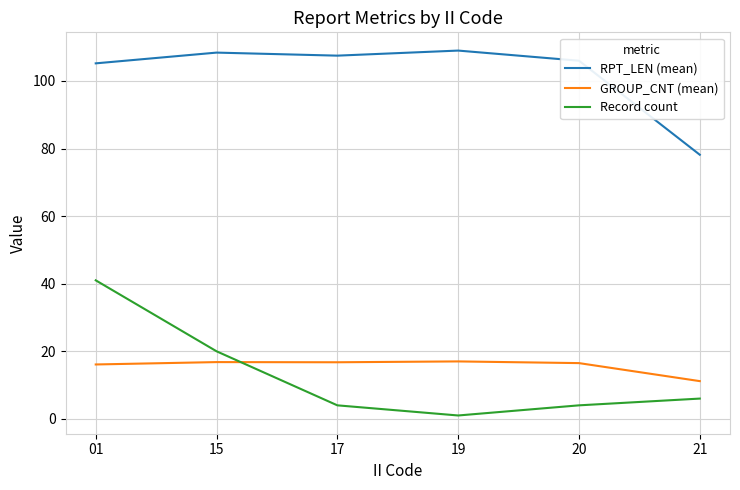

True or false: GROUP_CNT (mean) and RPT_LEN (mean) intersect in this chart.

False